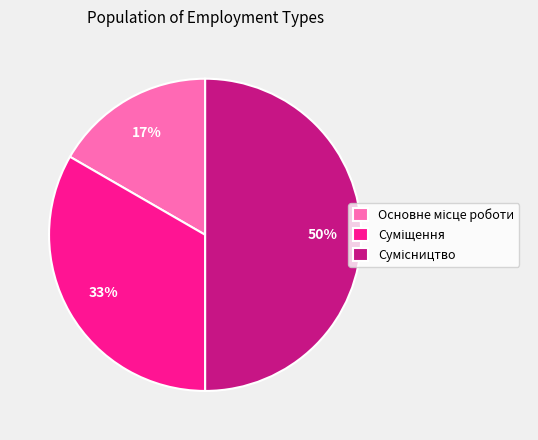

To the nearest percent, what is the average slice percentage?

33%